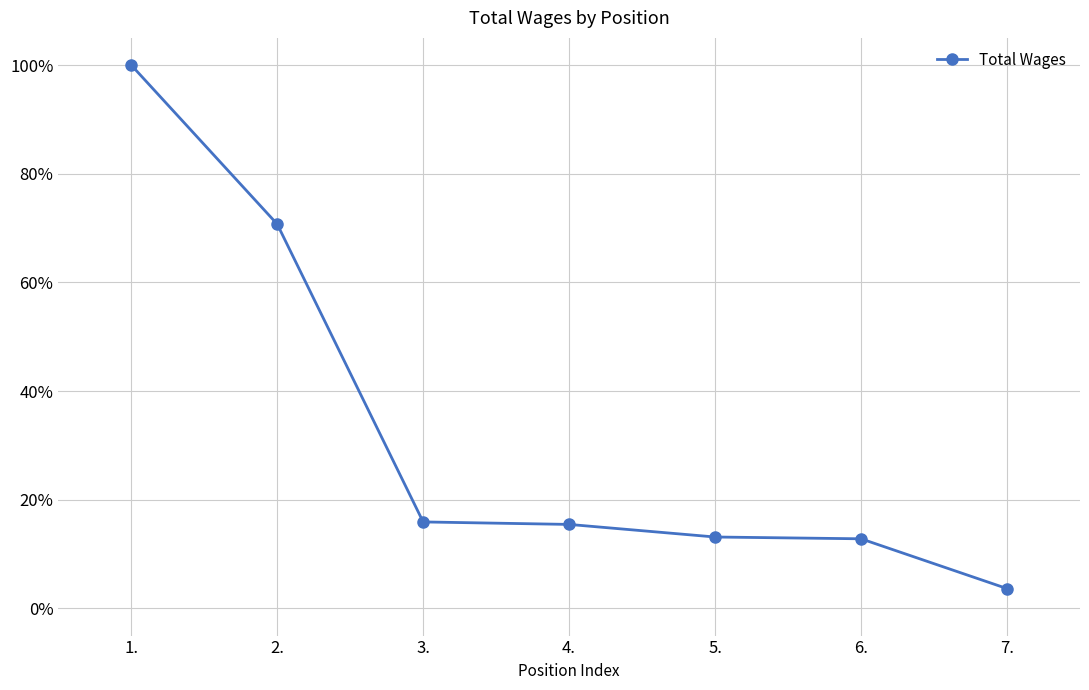

The value at 5. is 0.0. True or false?

False